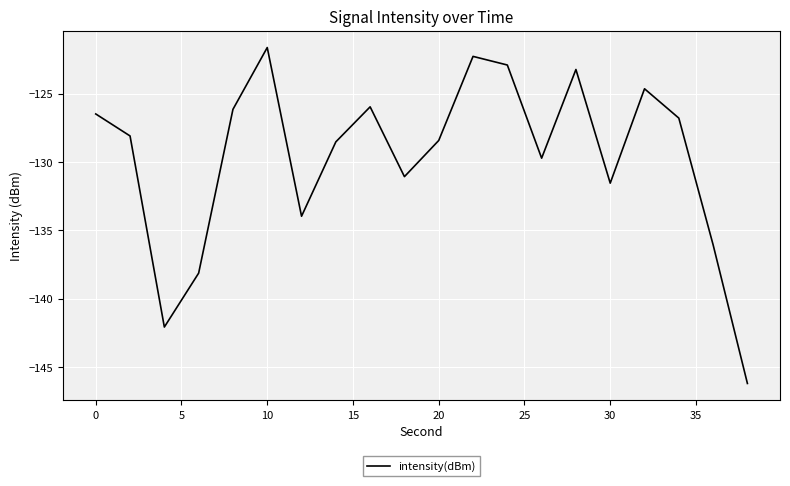

What is the difference between the maximum and minimum values?

24.6